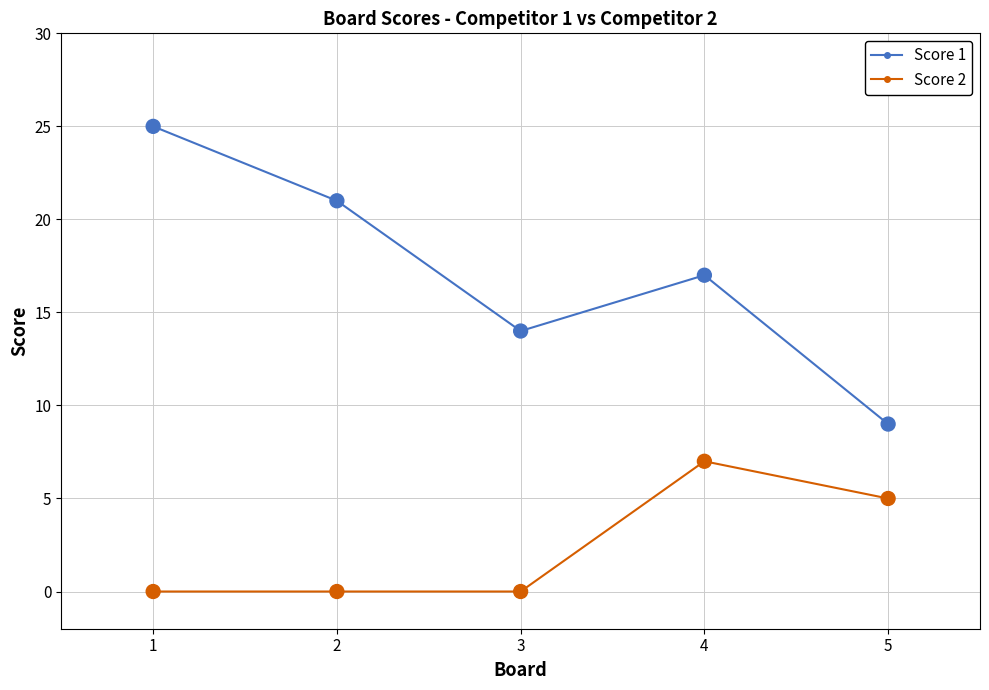

At how many categories does at least one series exceed 5?

5